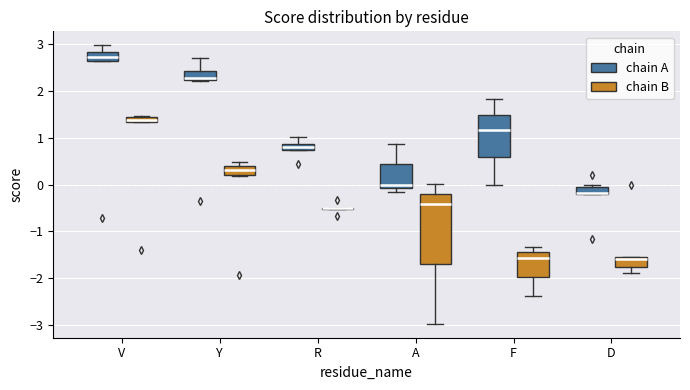

Which box is the tallest, from its lower edge to its upper edge?

A (chain B)